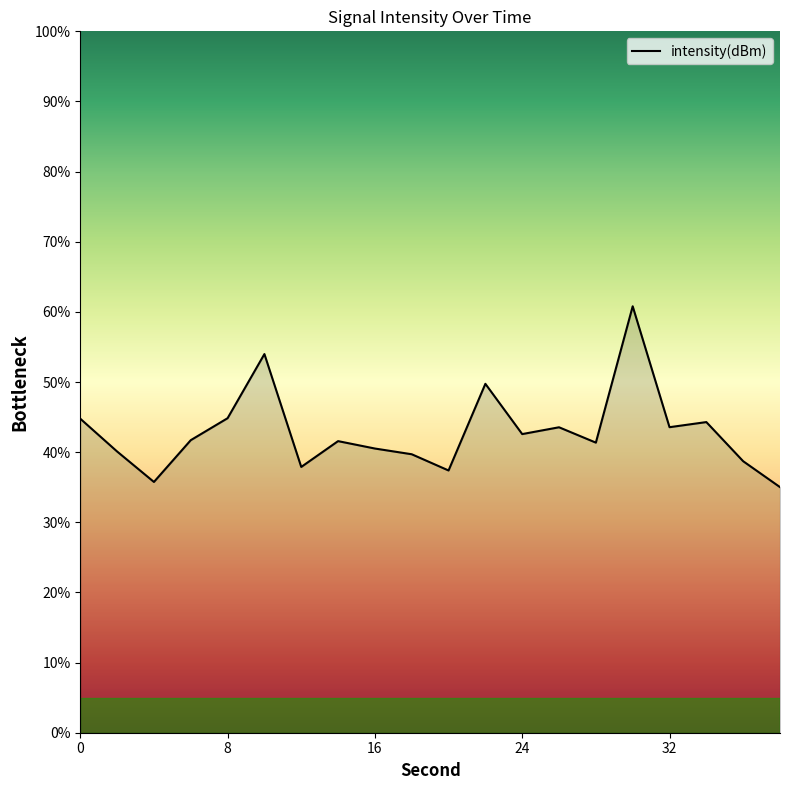

What is the greatest value displayed?

60.8